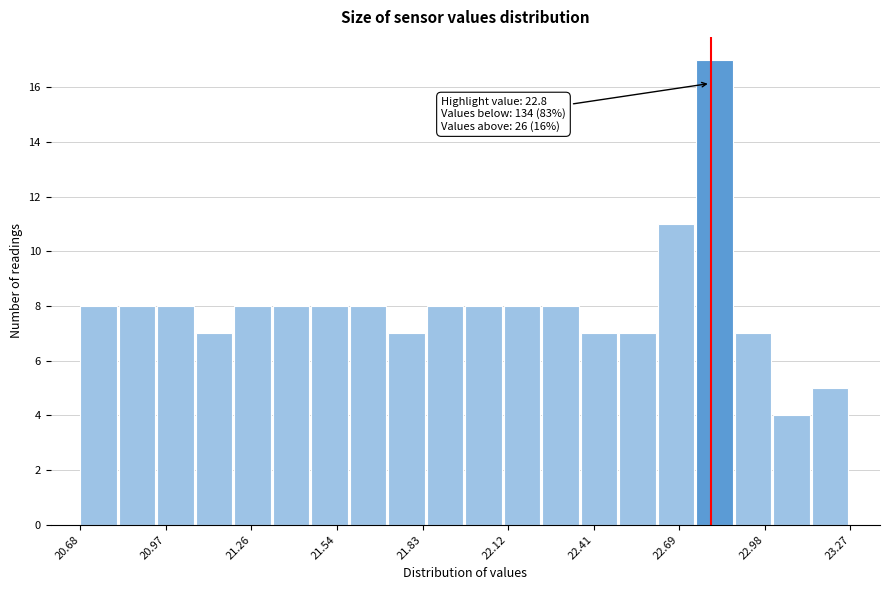

Around what value on the x-axis is the tallest bar? Give the approximate position of its centre, as read against the axis.

22.80